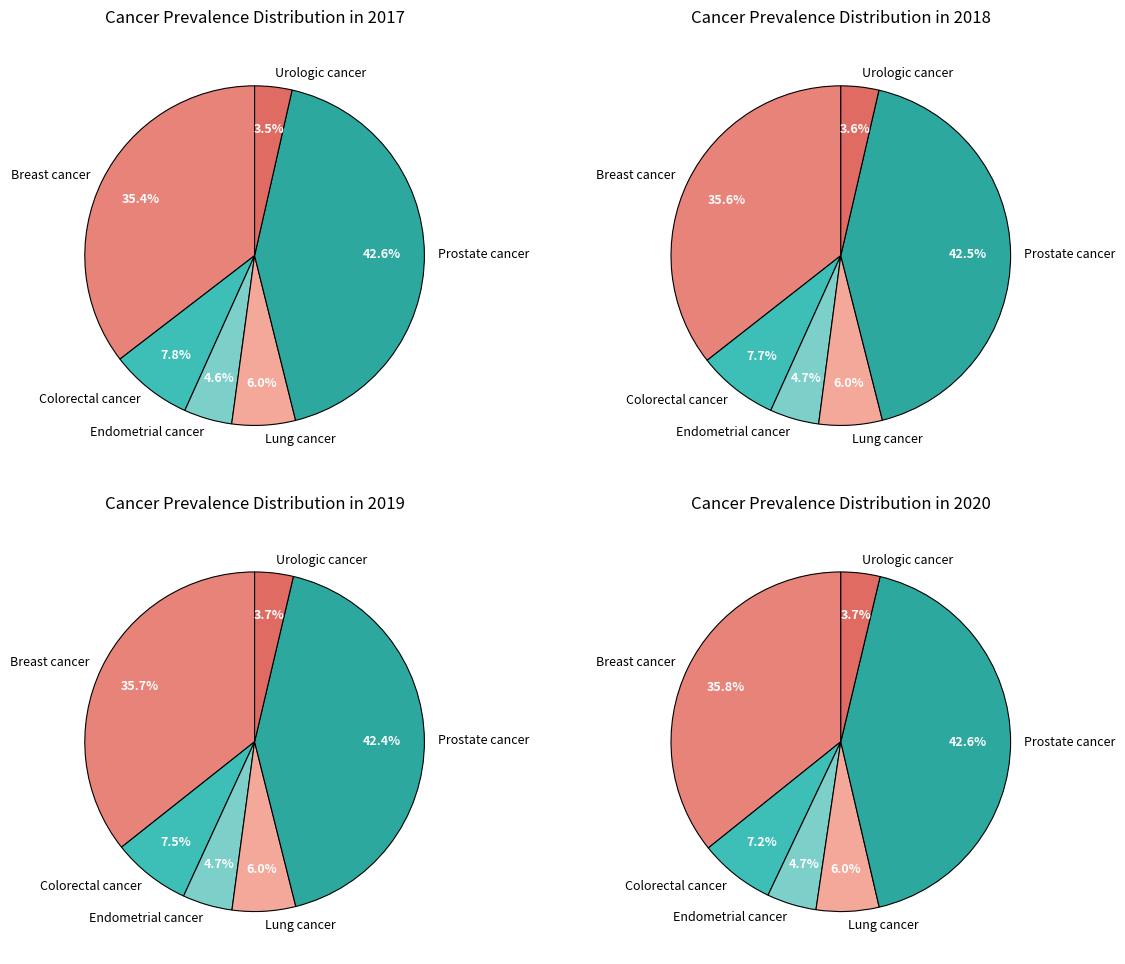

To the nearest percent, what percentage of the pie is Urologic cancer?

4%